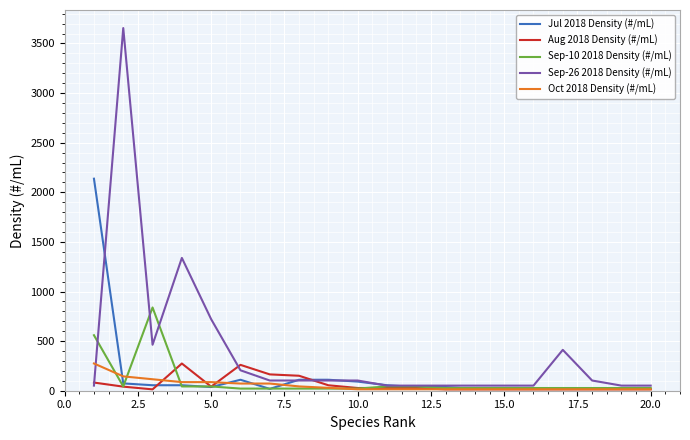

Which series has the widest spread of values?

Sep-26 2018 Density (#/mL)